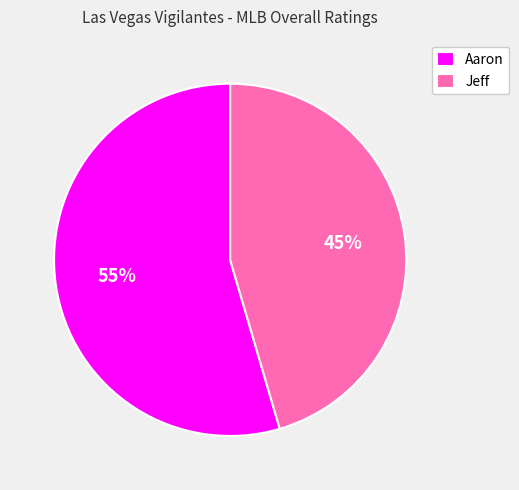

Rank the categories by value from highest to lowest.

Aaron, Jeff